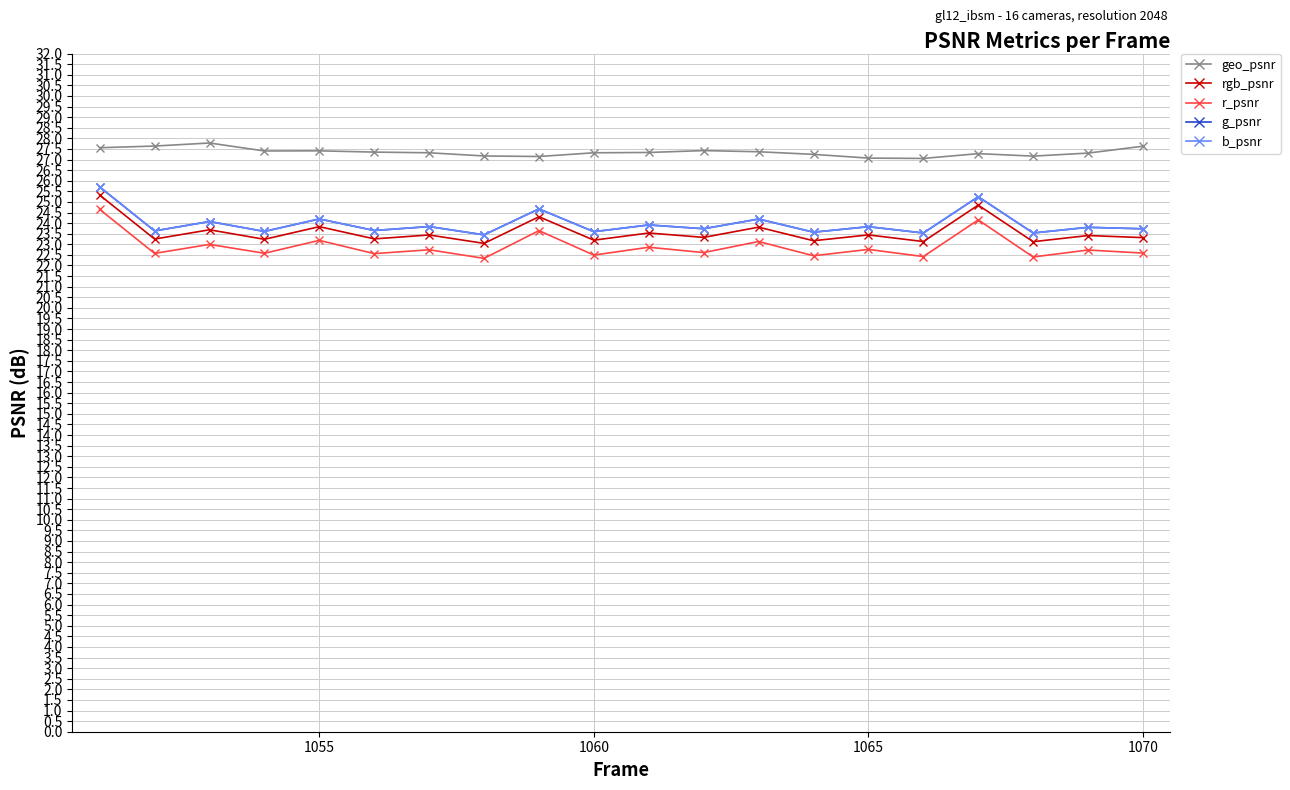

Does the chart have visible grid lines?

Yes